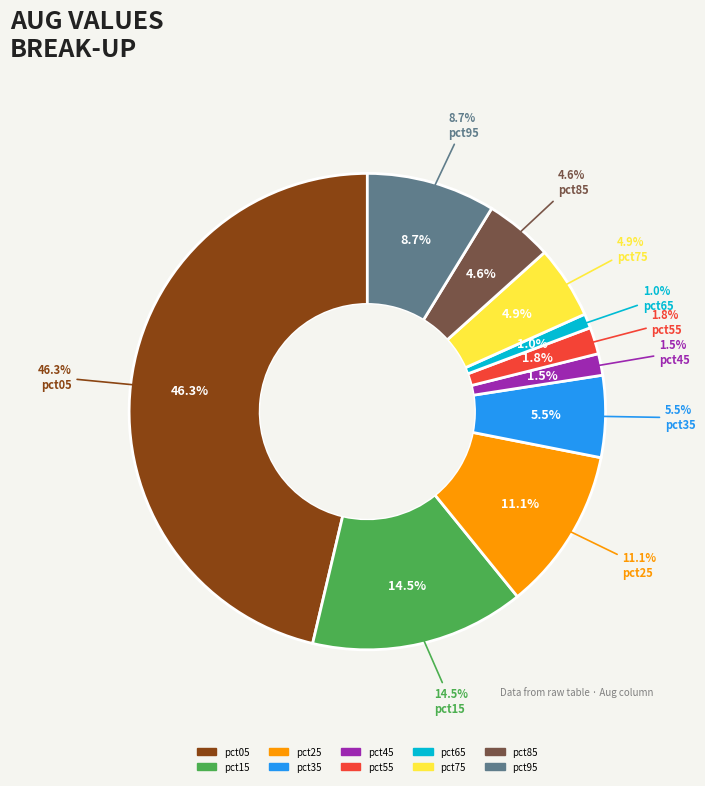

True or false: pct75 accounts for 5% of the total.

True